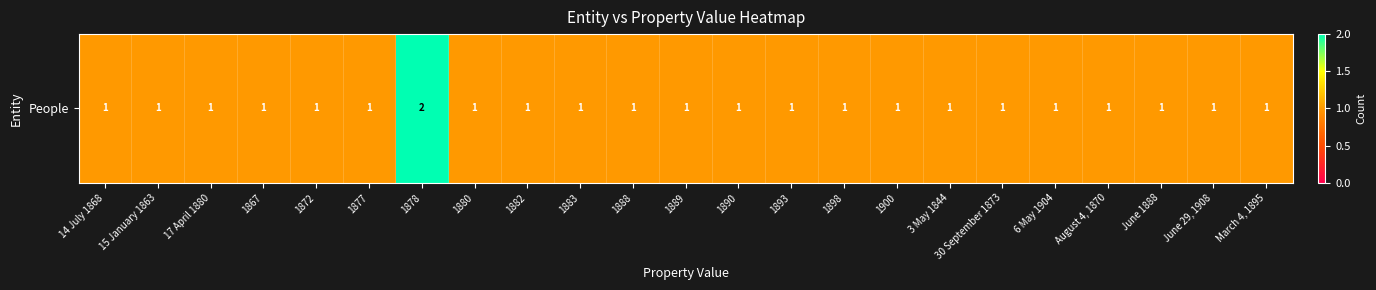

What is the maximum value shown in the chart?

2